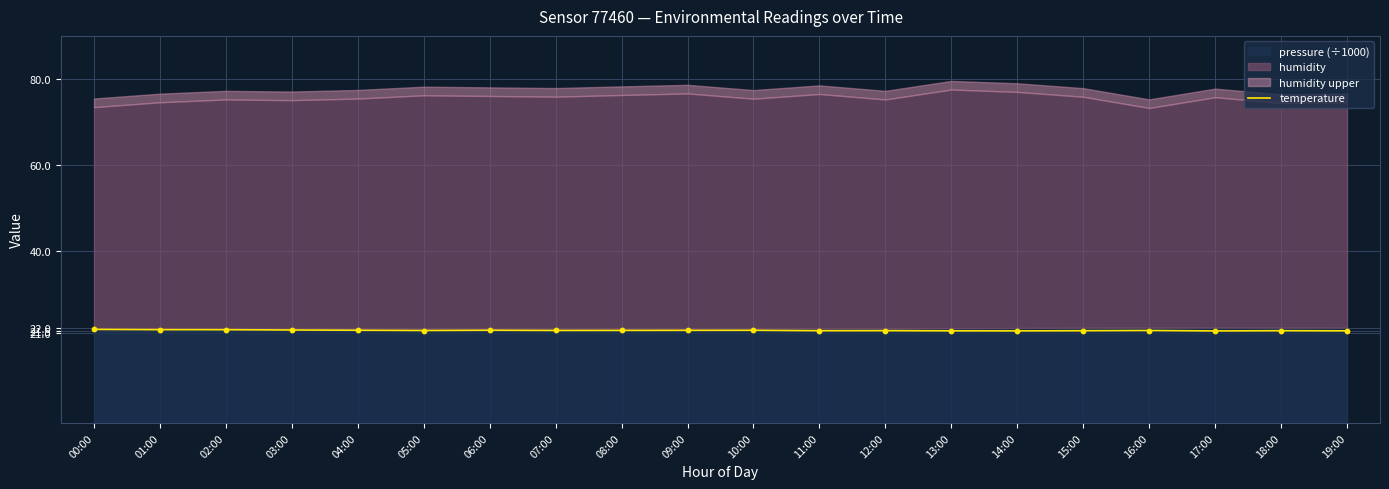

What is the change in value from 06:00 to 16:00?

-0.1